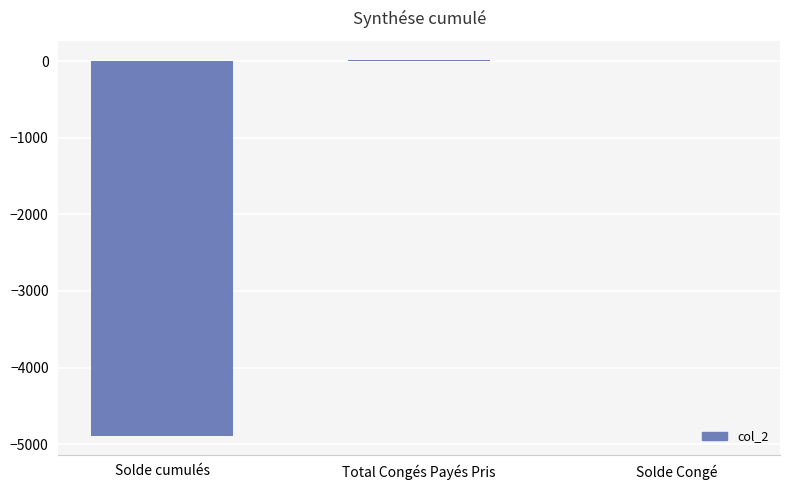

Between Solde cumulés and Total Congés Payés Pris, which is larger?

Total Congés Payés Pris